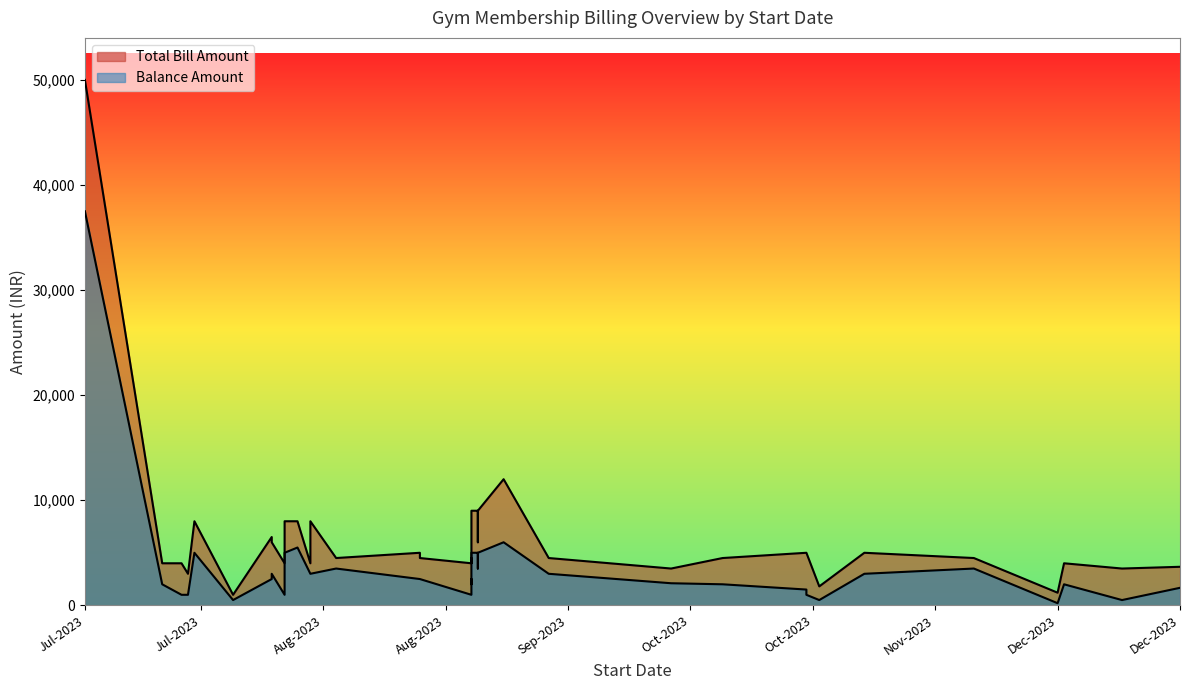

True or false: Total Bill Amount has a value of 1486 at 11-12-2023.

False